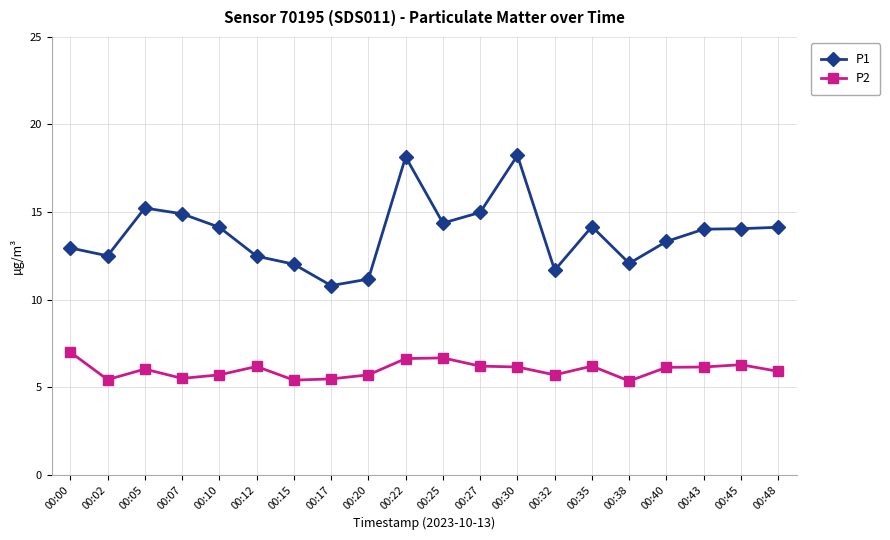

Rank the series by their average value, from lowest to highest.

P2, P1